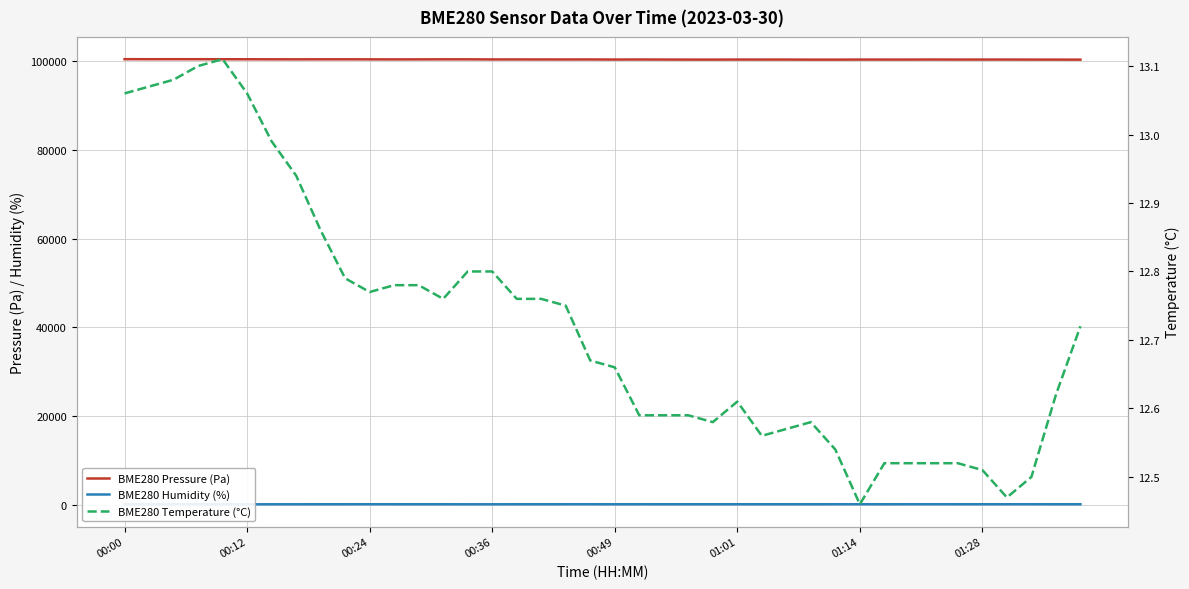

Rank the series at 32 from highest to lowest value.

BME280 Pressure (Pa), BME280 Humidity (%), BME280 Temperature (°C)